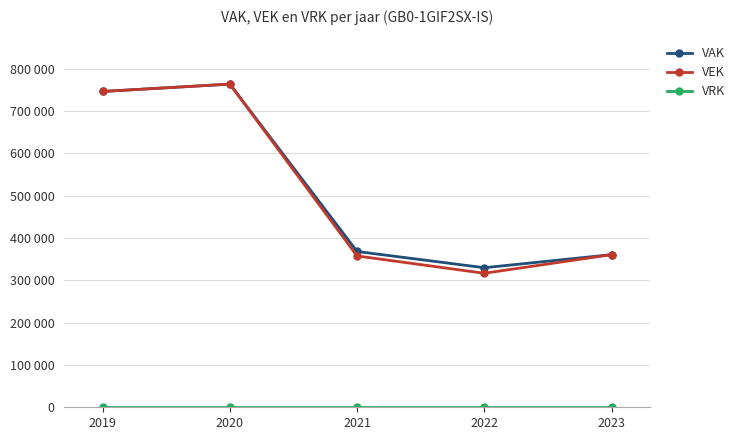

Does the chart have visible grid lines?

Yes